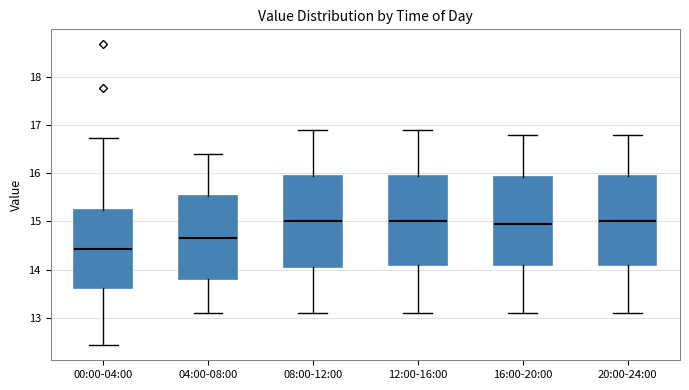

Where does the upper whisker of the box for 12:00-16:00 end on the y-axis? The values are not printed on the chart, so give them approximately, as read against the axis.

16.9